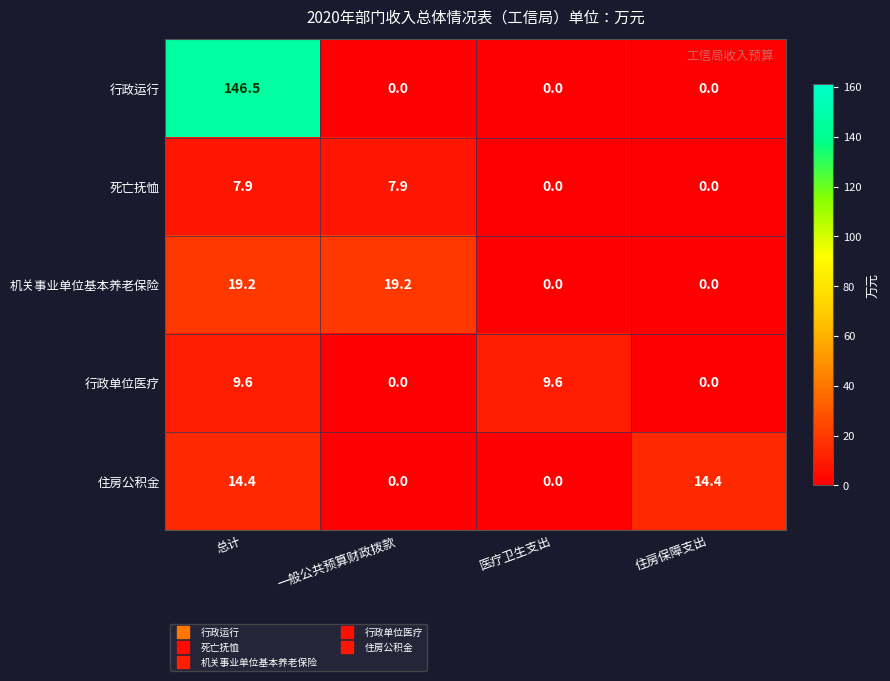

Reading left to right, list all the values displayed in this chart.

行政运行: 总计=146.5	一般公共预算财政拨款=0.0	医疗卫生支出=0.0	住房保障支出=0.0
死亡抚恤: 总计=7.9	一般公共预算财政拨款=7.9	医疗卫生支出=0.0	住房保障支出=0.0
机关事业单位基本养老保险: 总计=19.2	一般公共预算财政拨款=19.2	医疗卫生支出=0.0	住房保障支出=0.0
行政单位医疗: 总计=9.6	一般公共预算财政拨款=0.0	医疗卫生支出=9.6	住房保障支出=0.0
住房公积金: 总计=14.4	一般公共预算财政拨款=0.0	医疗卫生支出=0.0	住房保障支出=14.4